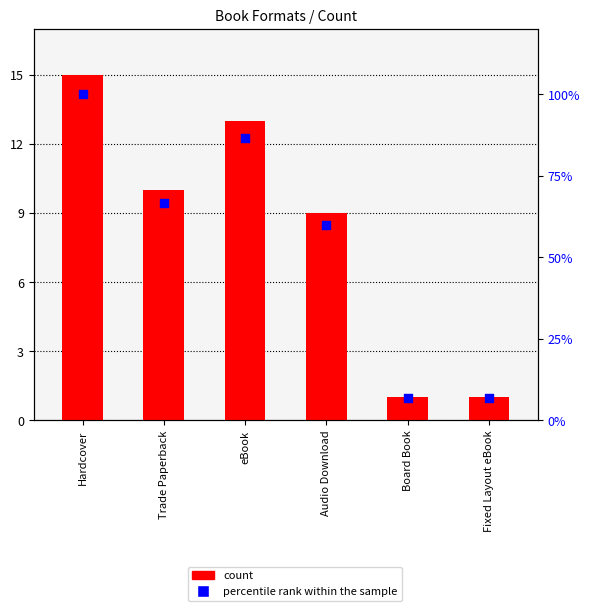

At which category is the sum across all series the highest?

Hardcover